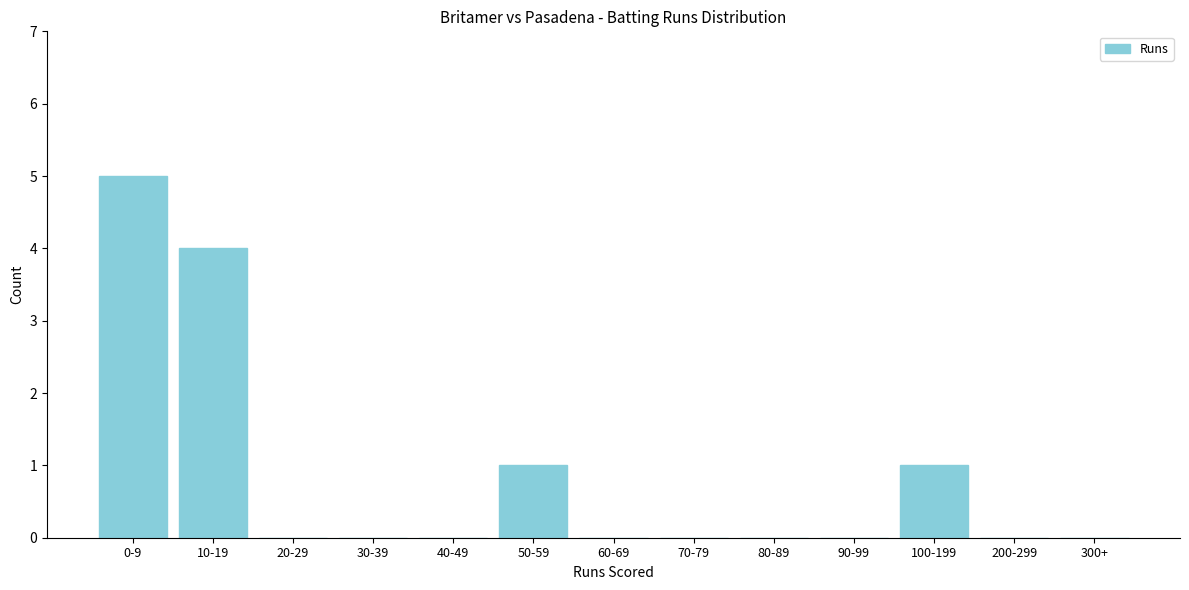

Reading right to left, transcribe all the data shown in this chart.

300+=0	200-299=0	100-199=1	90-99=0	80-89=0	70-79=0	60-69=0	50-59=1	40-49=0	30-39=0	20-29=0	10-19=4	0-9=5